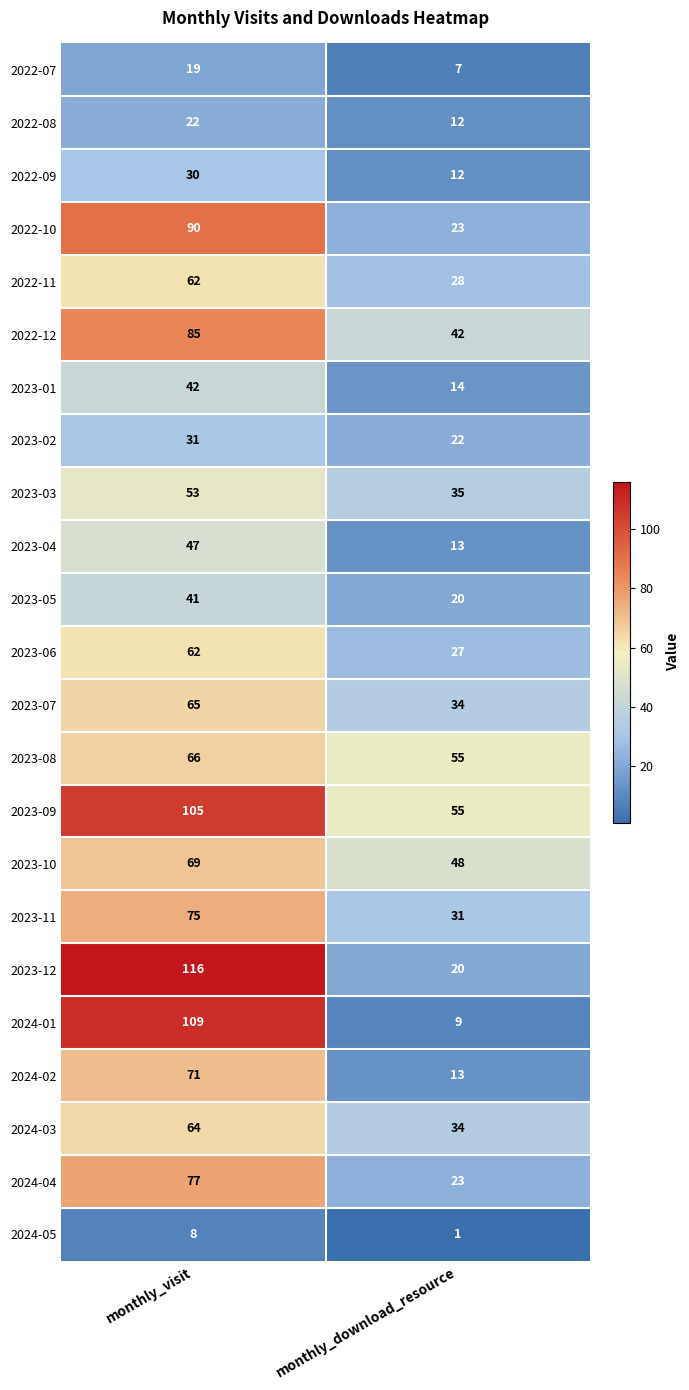

How many series are shown in this chart?

23